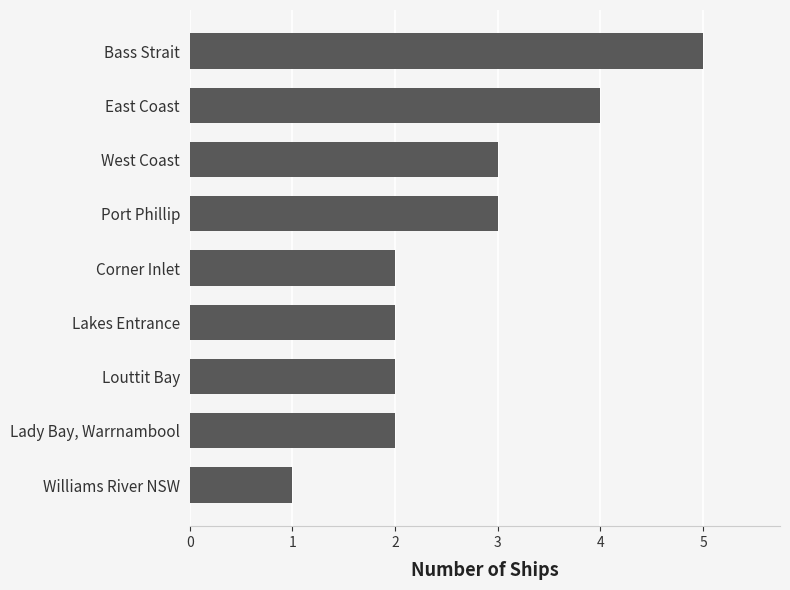

What is the sum of the values at Port Phillip and Lakes Entrance?

5